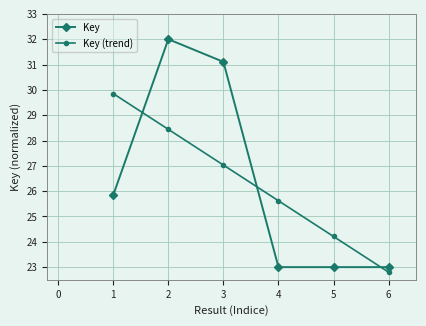

What is the average value of the Key (trend) series?

26.3